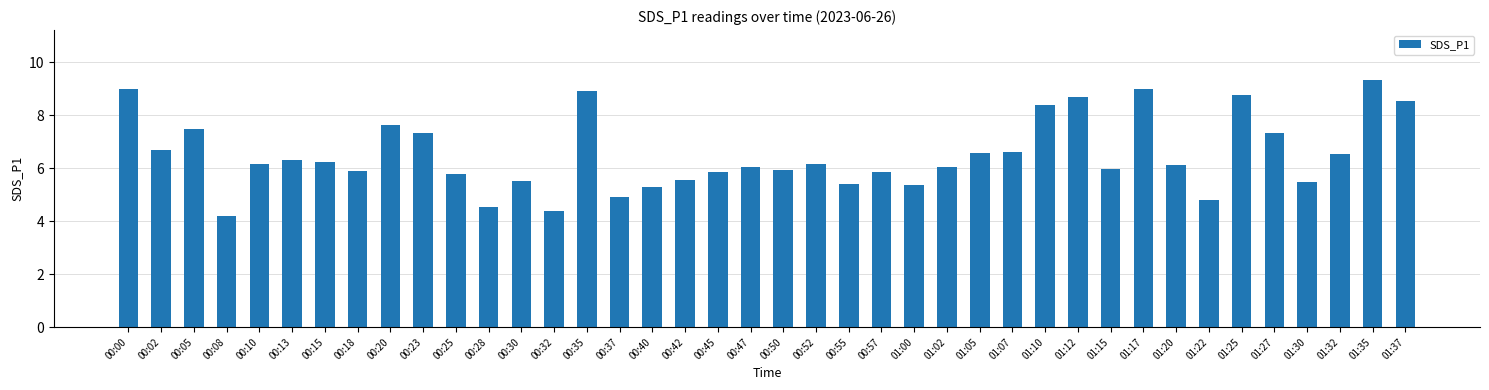

What is the value of the 1st bar from the left?

9.0